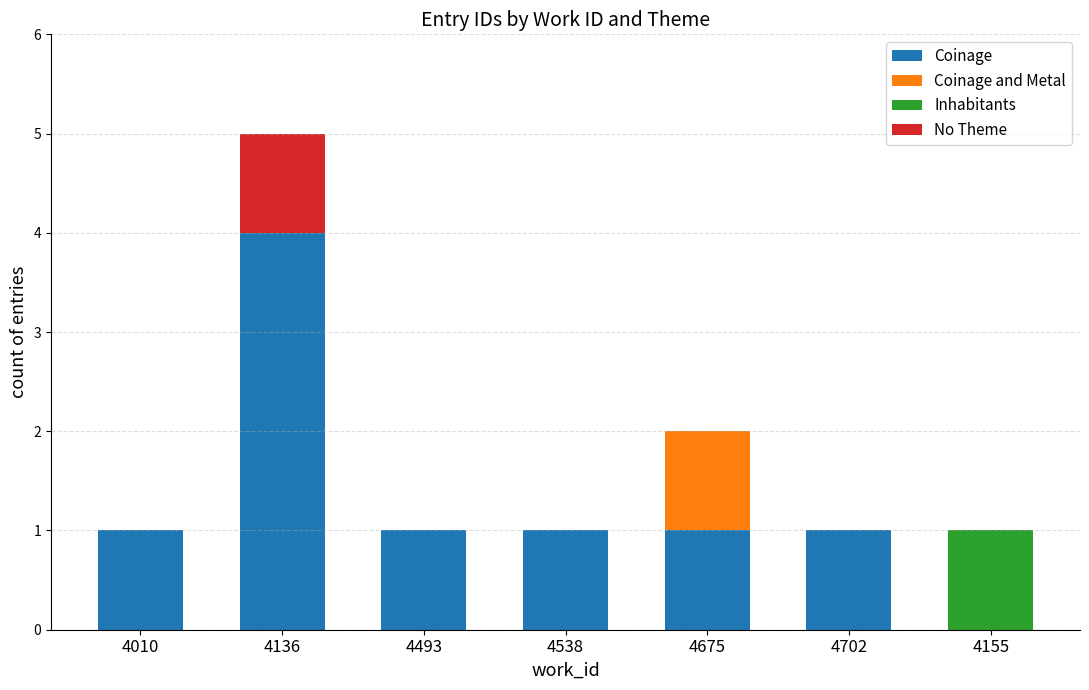

Reading left to right, list the values for the Coinage series.

4010=1	4136=4	4493=1	4538=1	4675=1	4702=1	4155=0